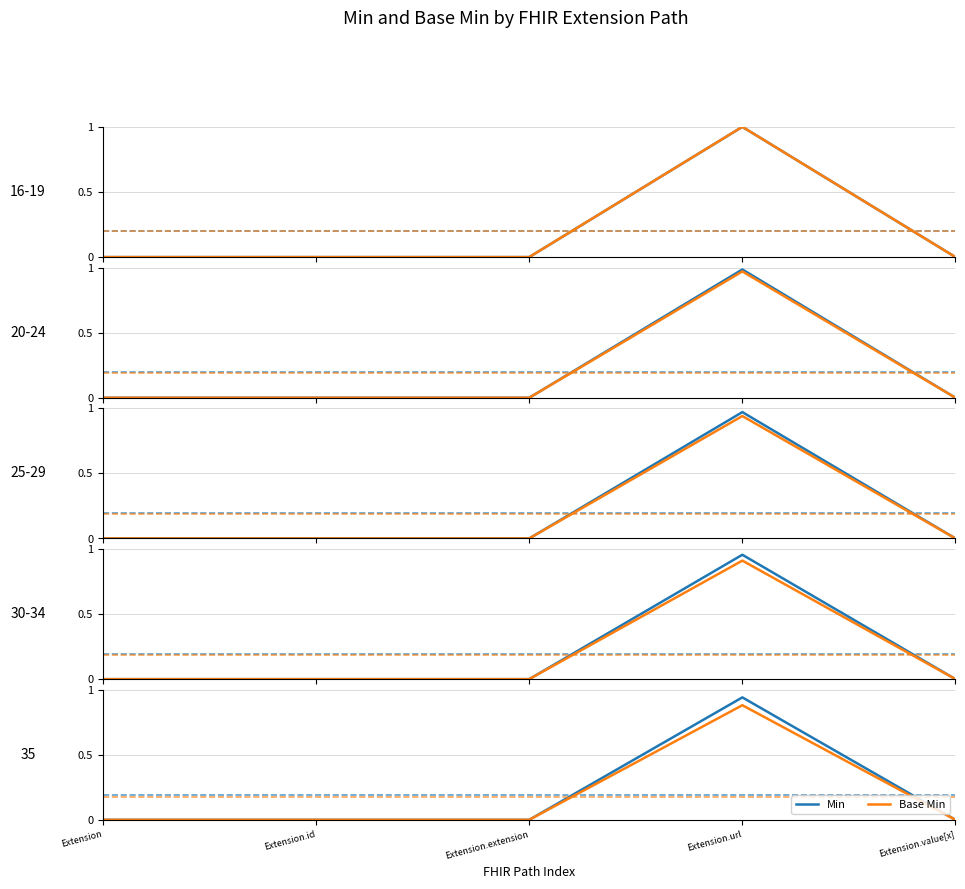

At which category is the sum across all series the highest?

Extension.url